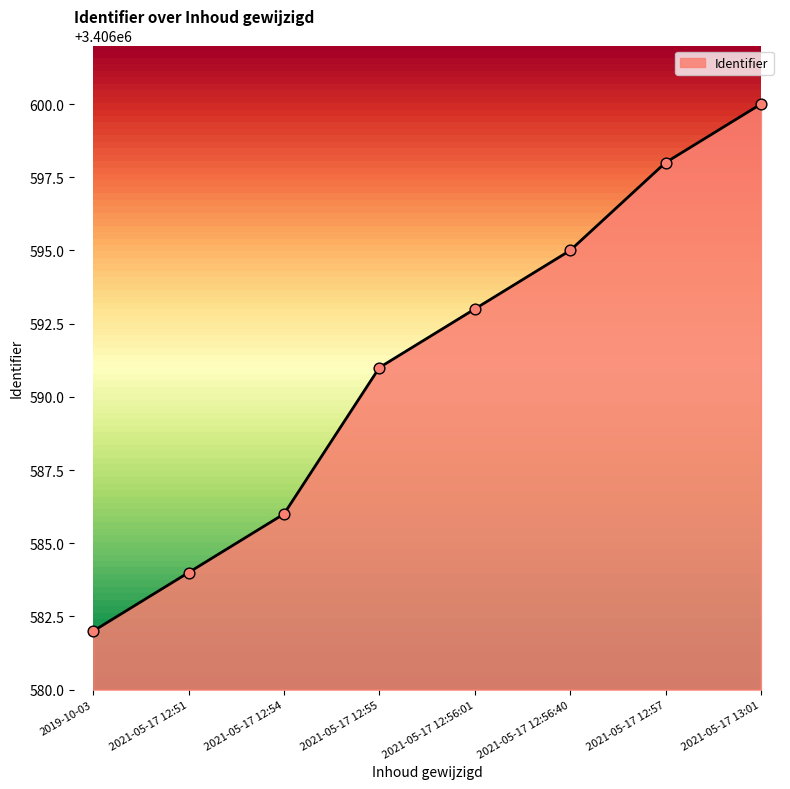

Between 2021-05-17 12:56:01 and 2021-05-17 13:01, which is larger?

2021-05-17 13:01